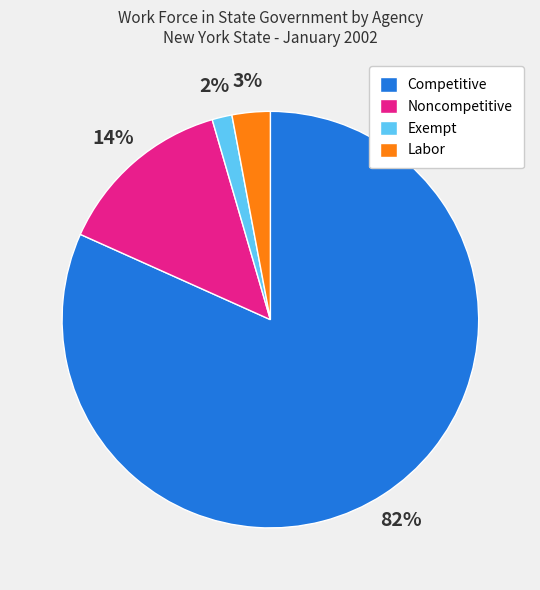

Combined, do Labor and Competitive account for over 50%?

Yes